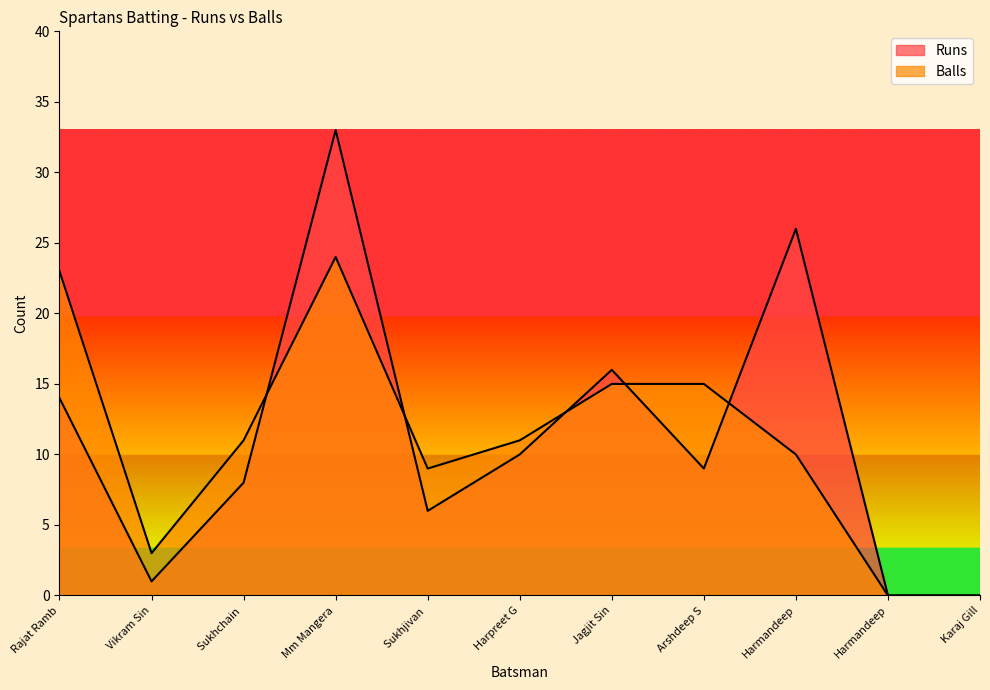

Reading right to left, transcribe all the data shown in this chart.

Runs: 0	0	26	9	16	10	6	33	8	1	14
Balls: 0	0	10	15	15	11	9	24	11	3	23